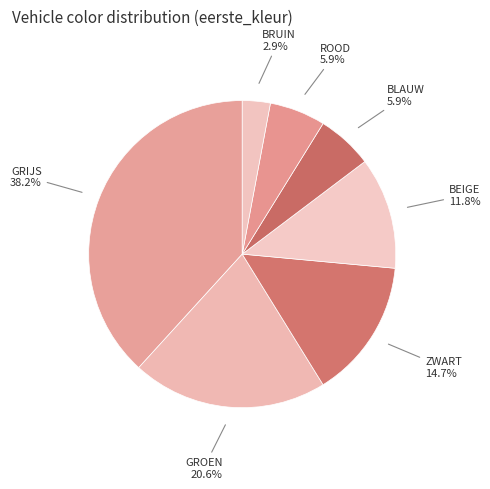

Count the number of slices in the pie.

7